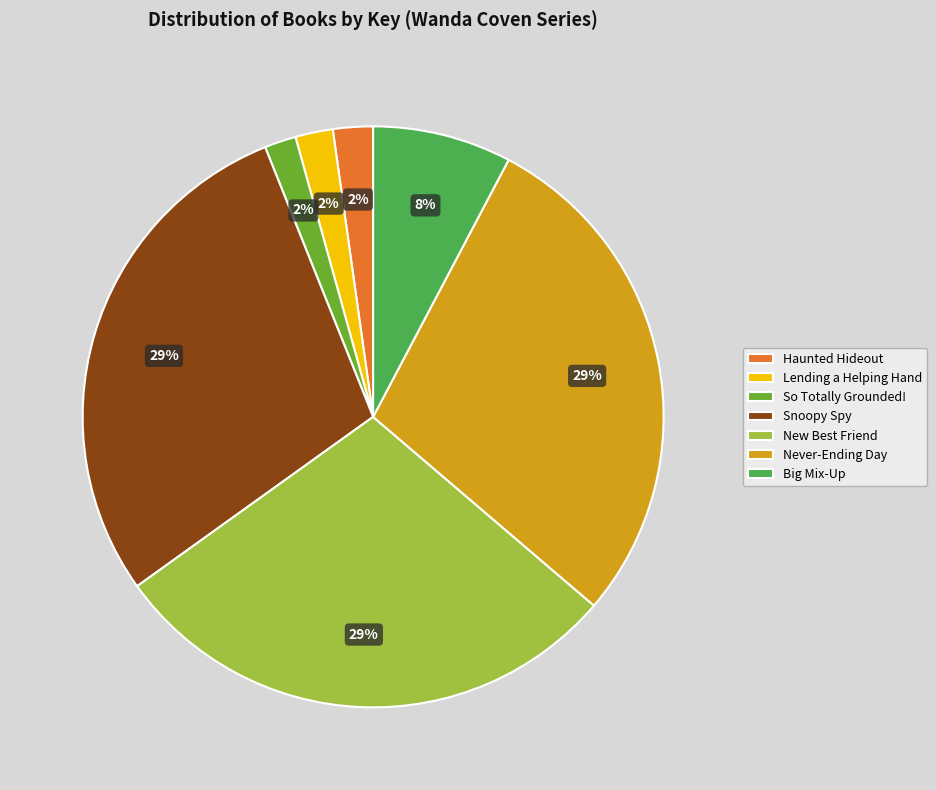

Do Never-Ending Day and Big Mix-Up together represent more than half of the pie?

No